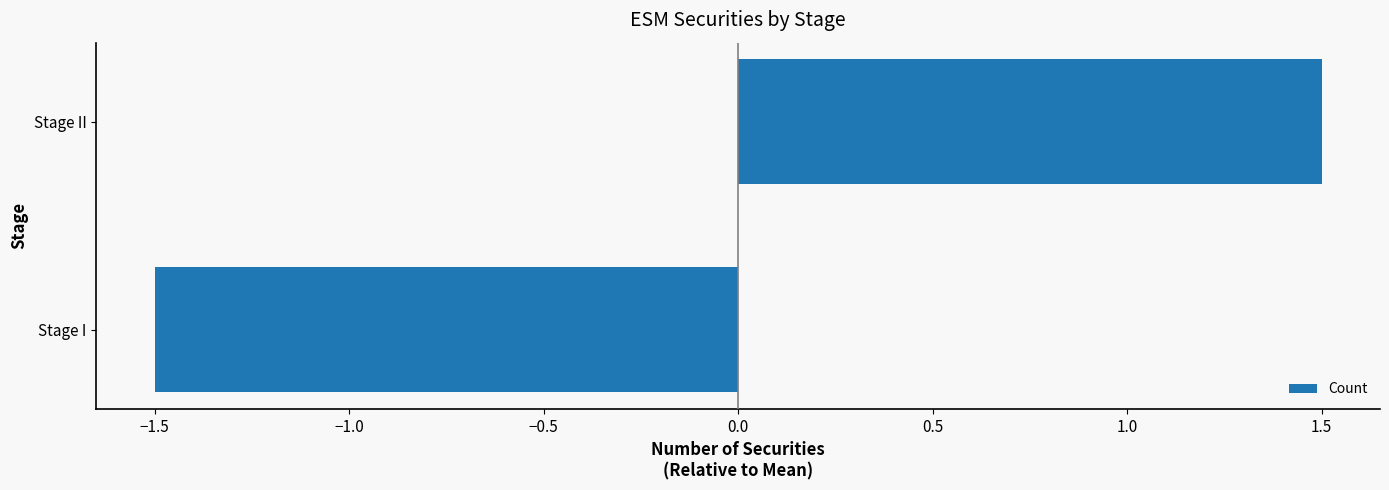

How many categories are shown in the chart?

2